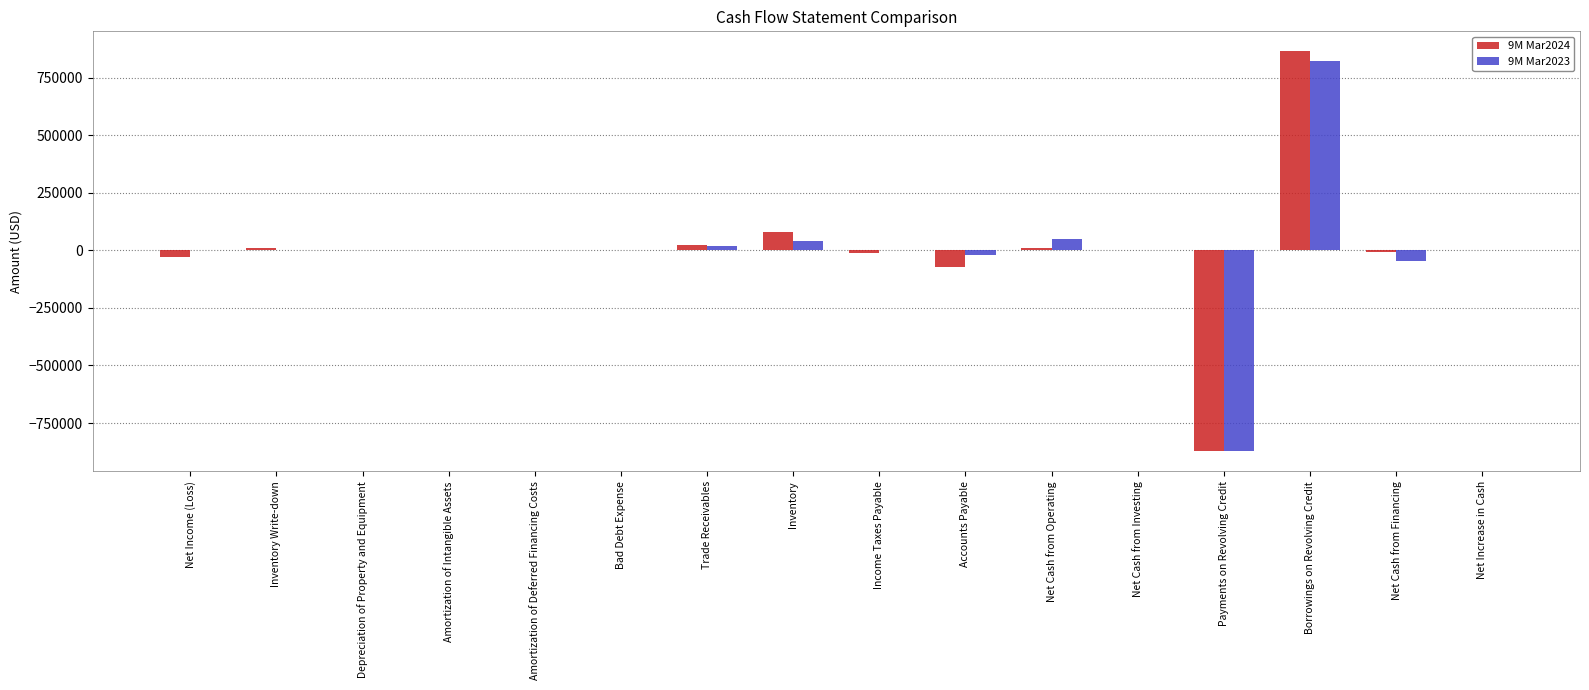

At which category is the sum across all series the highest?

Borrowings on Revolving Credit